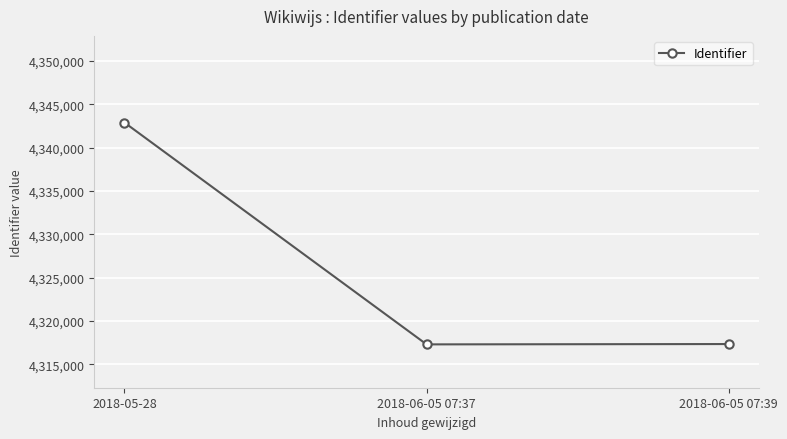

What is the ratio of the value at 2018-06-05 07:39 to the value at 2018-05-28?

1.0